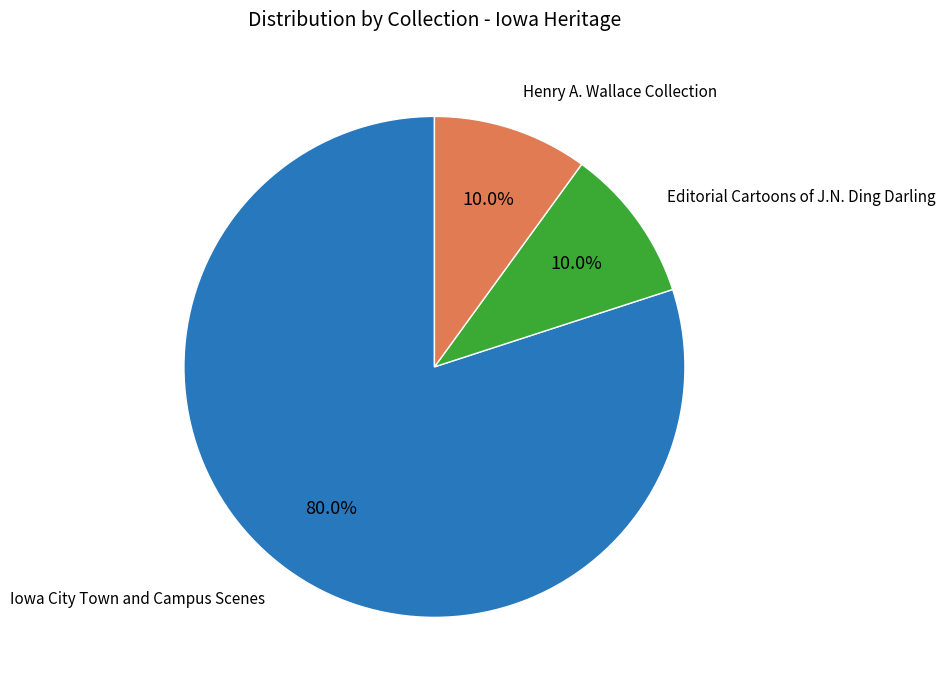

Is there any slice that represents more than half of the pie?

Yes